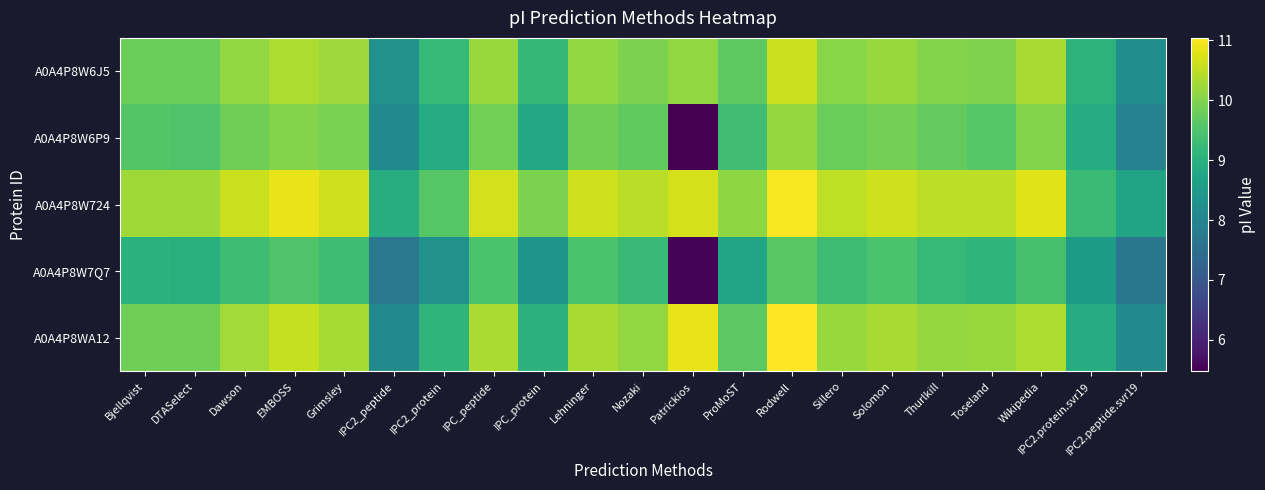

At how many categories does at least one series exceed 5?

21